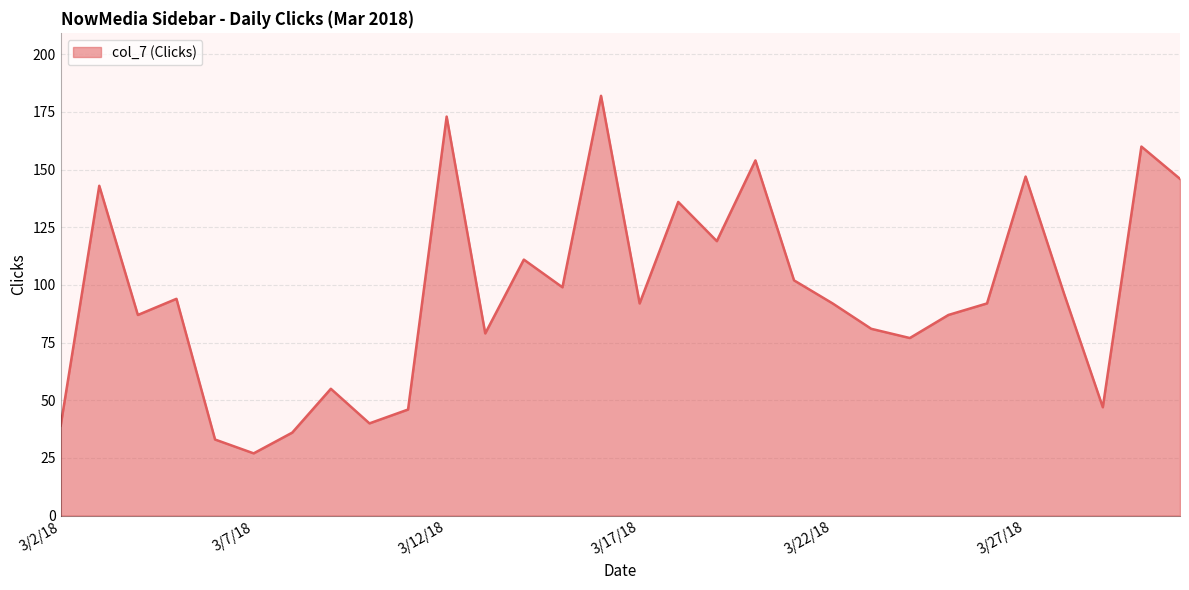

What is the smallest value displayed?

27